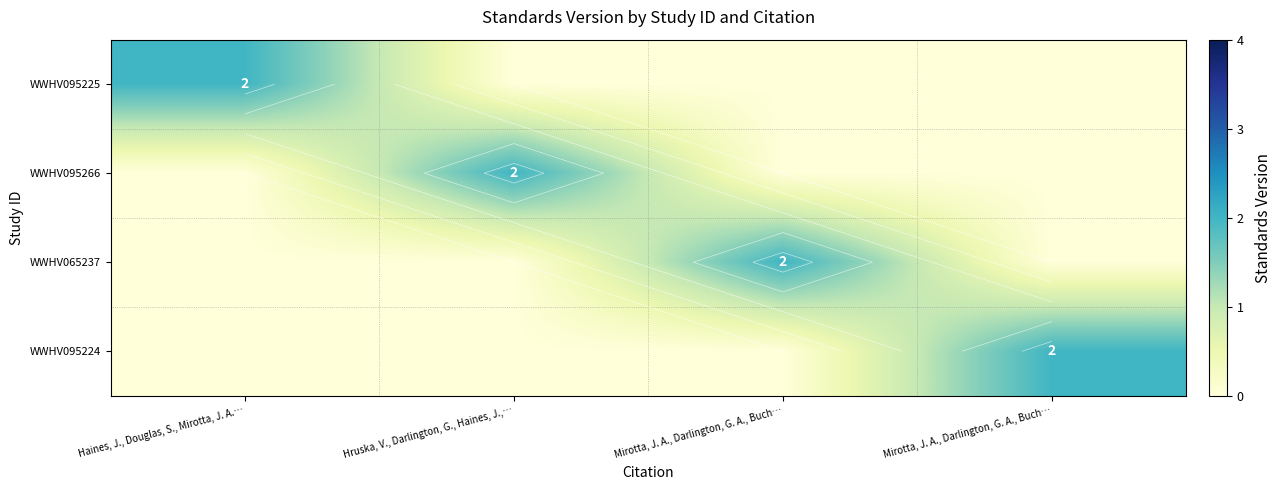

True or false: WWHV065237 has a value of 0 at Hruska, V., Darlington, G., Haines, J.,….

True